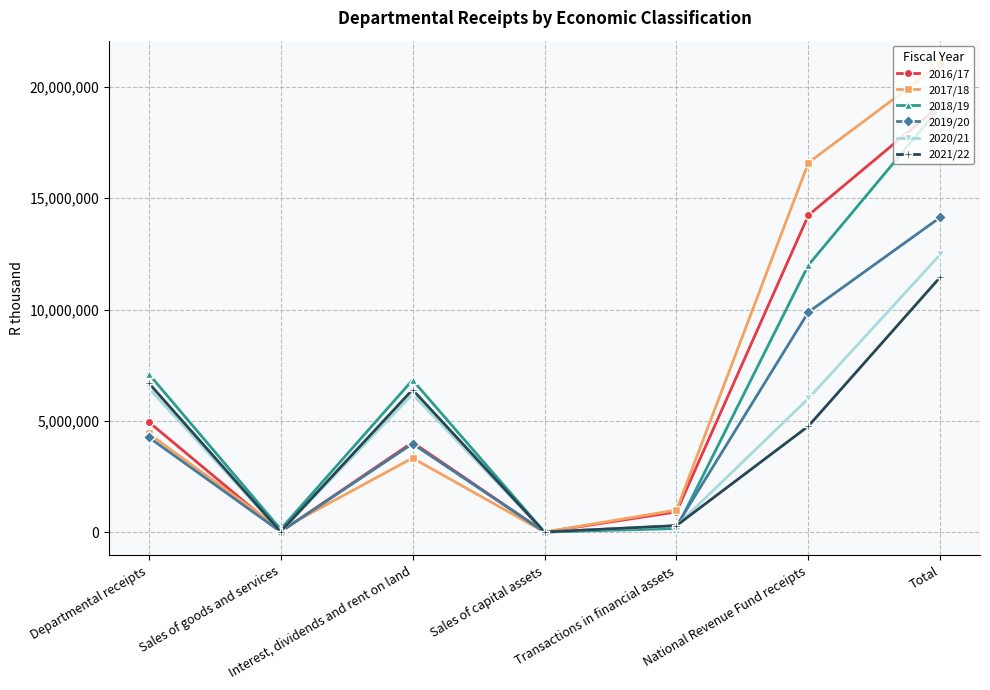

What is the label of the 3rd point from the left?

Interest, dividends and rent on land